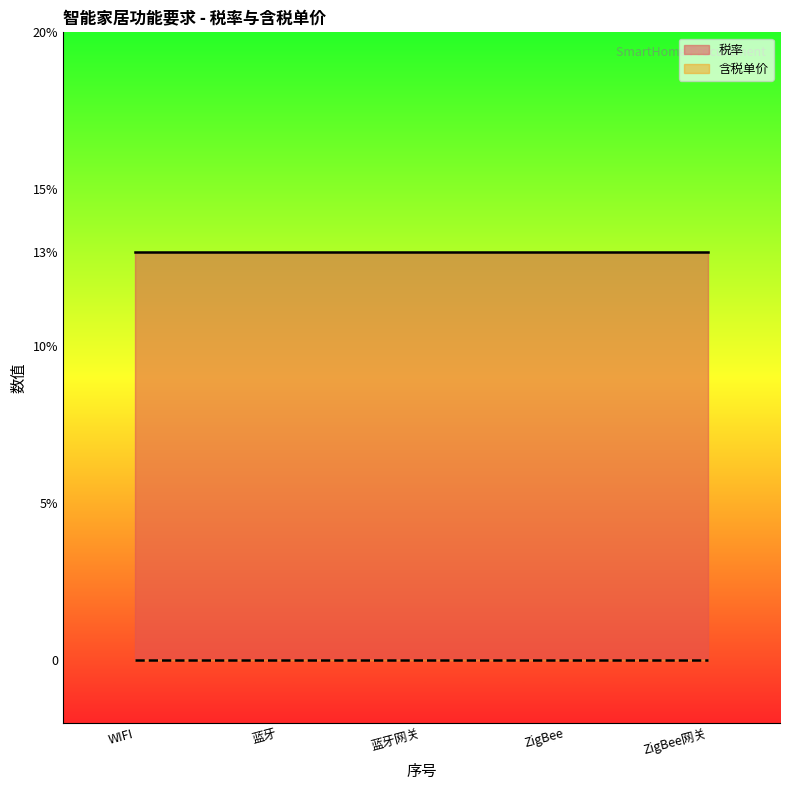

Rank the categories by 税率 value from lowest to highest.

1, 2, 3, 4, 5